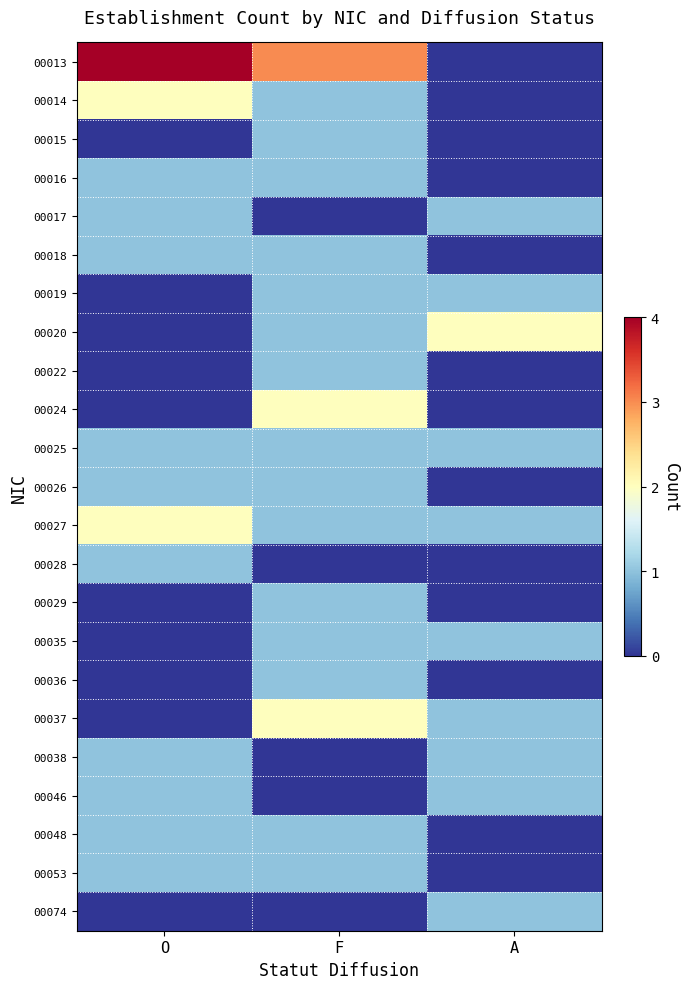

Rank the series at O from highest to lowest value.

00013, 00014, 00027, 00016, 00017, 00018, 00025, 00026, 00028, 00038, 00046, 00048, 00053, 00015, 00019, 00020, 00022, 00024, 00029, 00035, 00036, 00037, 00074